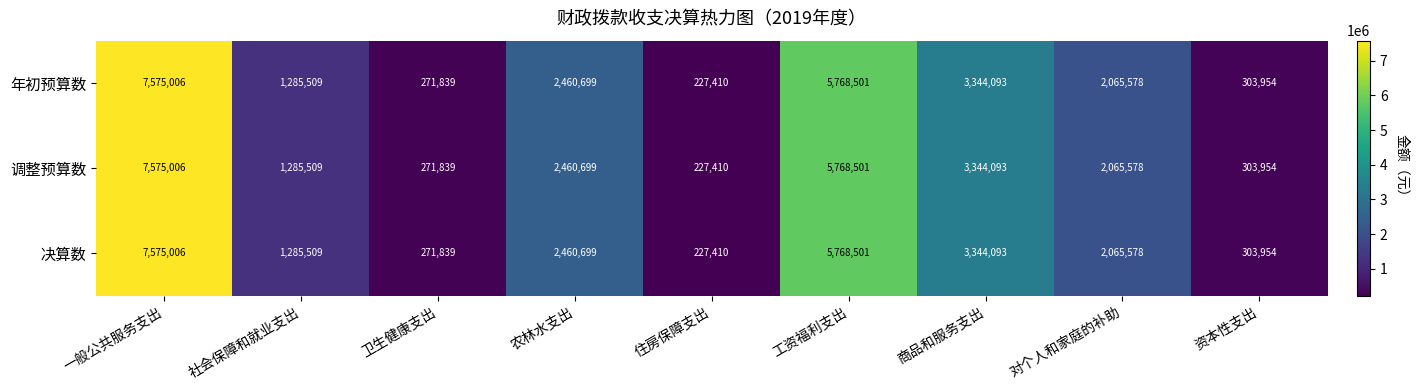

At which label is 调整预算数 closest to 3901208?

商品和服务支出